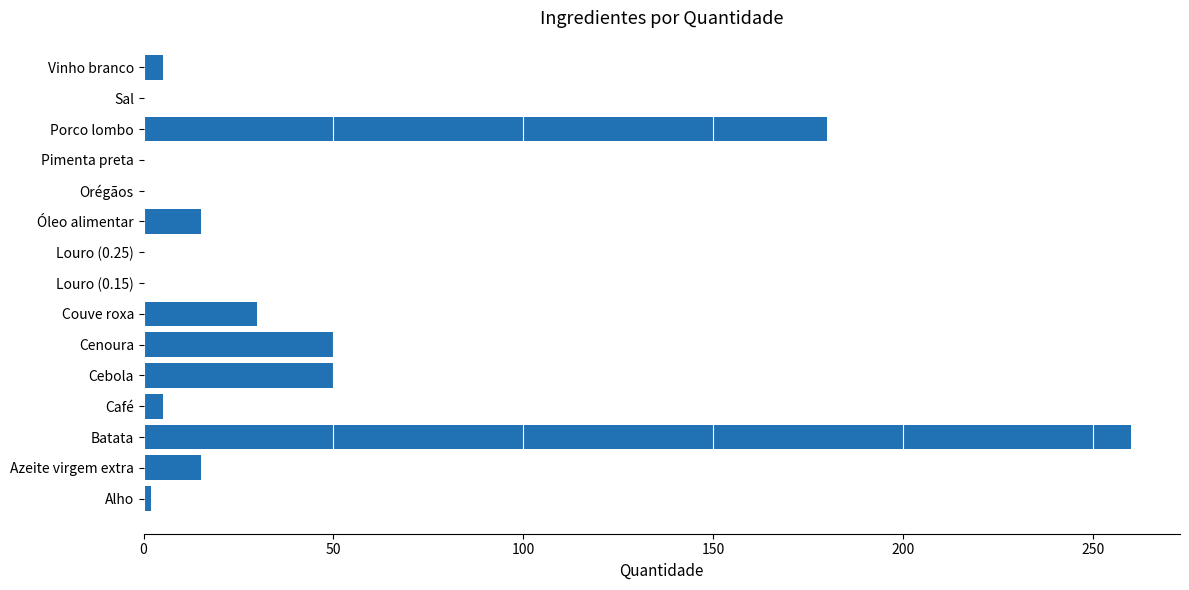

What is the average value?

40.9